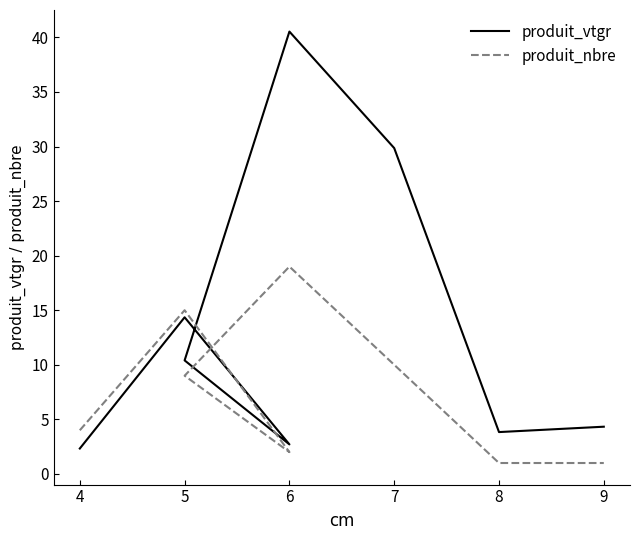

What is the difference between the maximum and minimum values in the produit_nbre series?

18.0